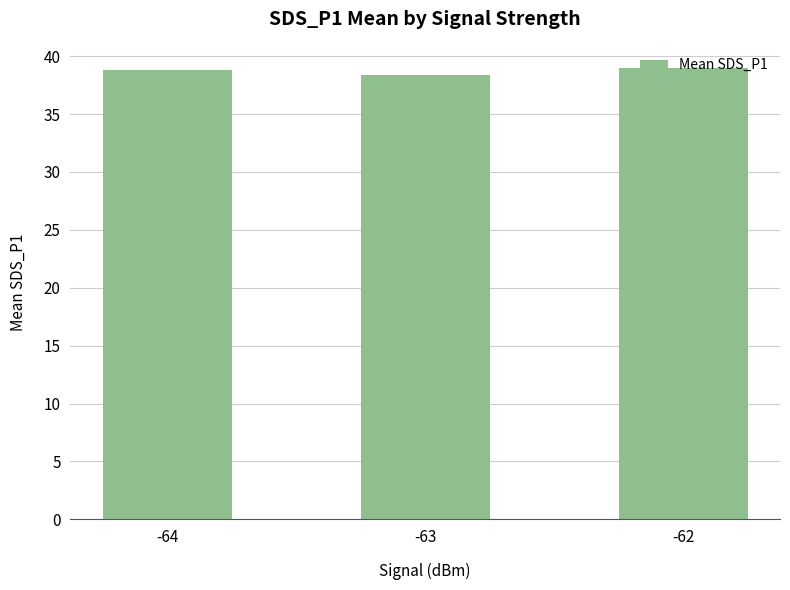

What is the minimum value shown in the chart?

38.4